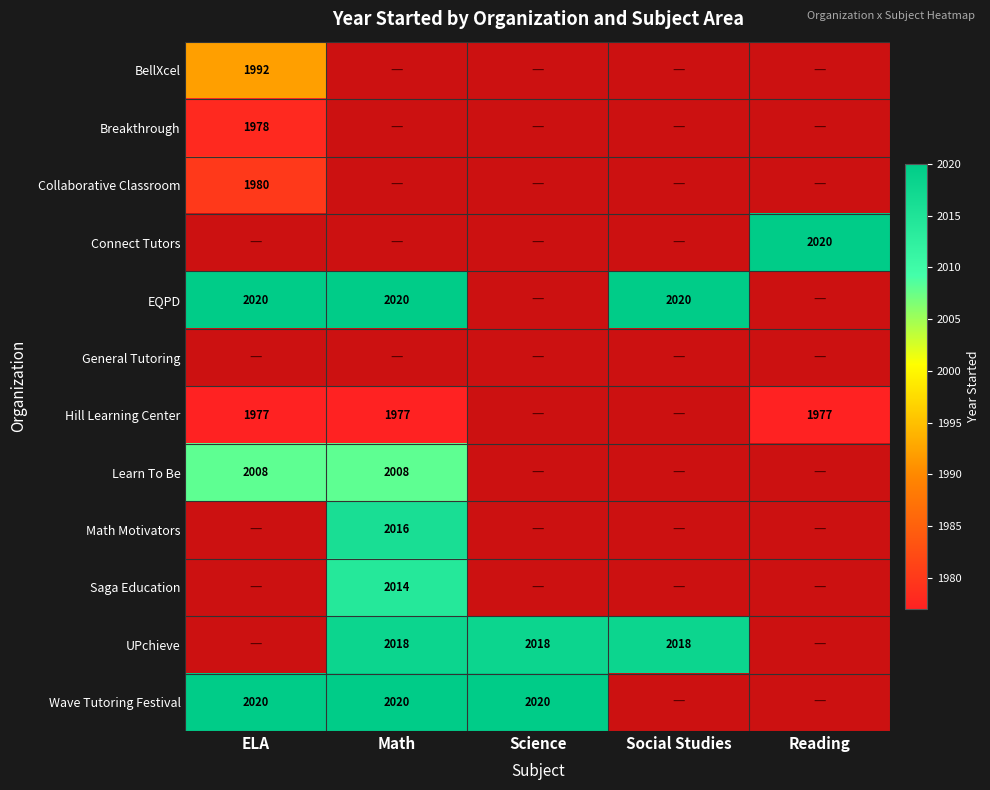

The value of Breakthrough at ELA is 1123. True or false?

False